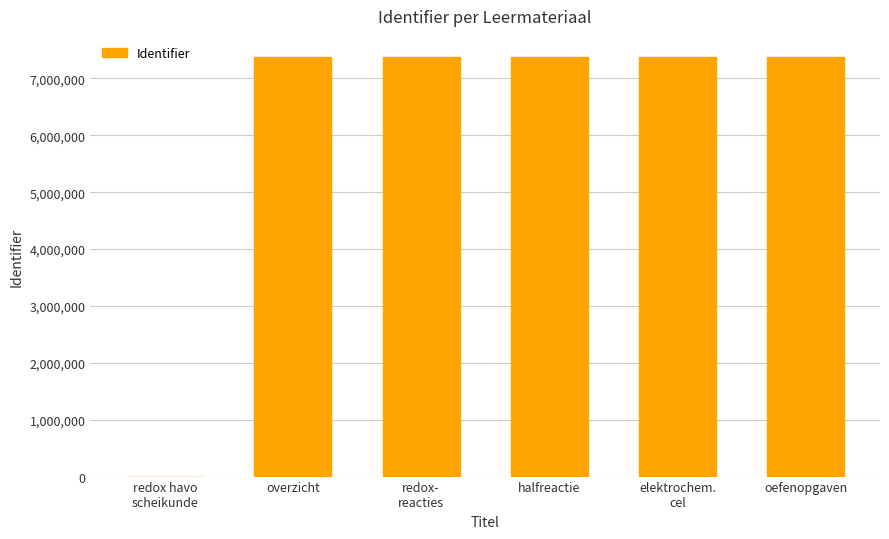

Are the bars grouped side by side (vs. stacked)?

No